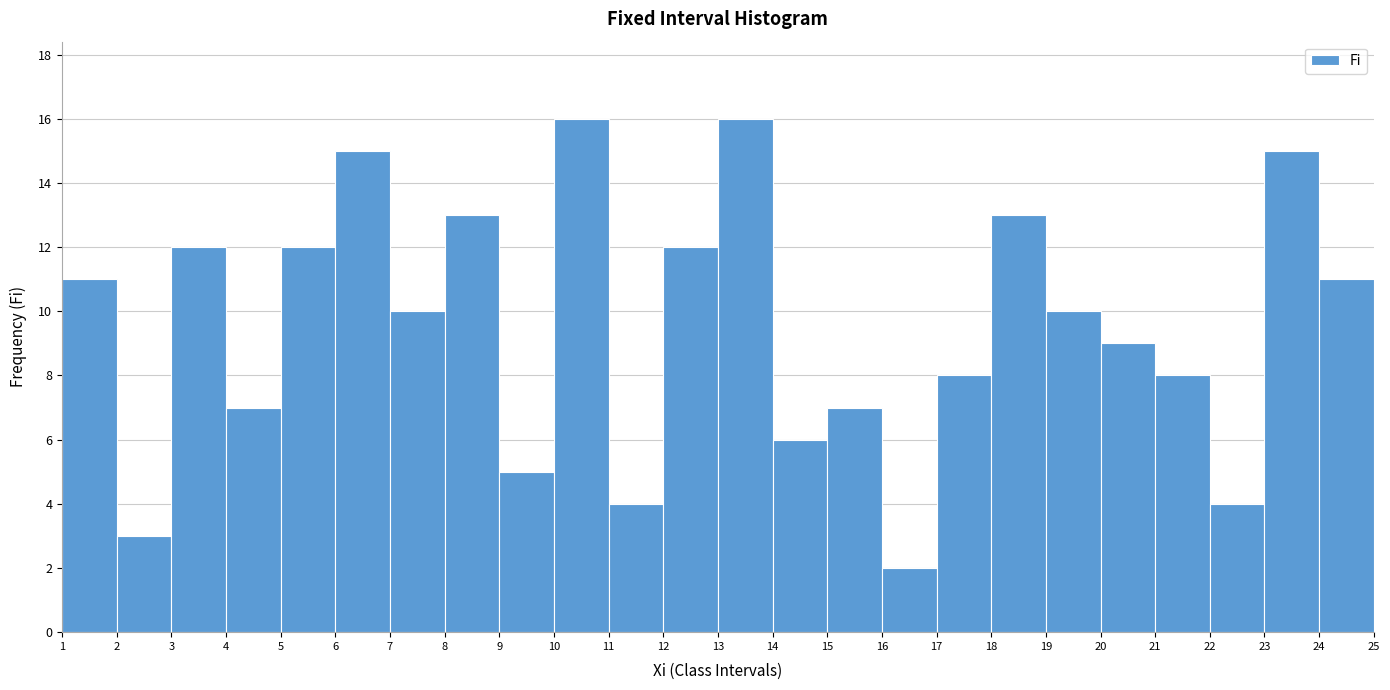

Reading left to right, extract all data points from this chart.

11	3	12	7	12	15	10	13	5	16	4	12	16	6	7	2	8	13	10	9	8	4	15	11